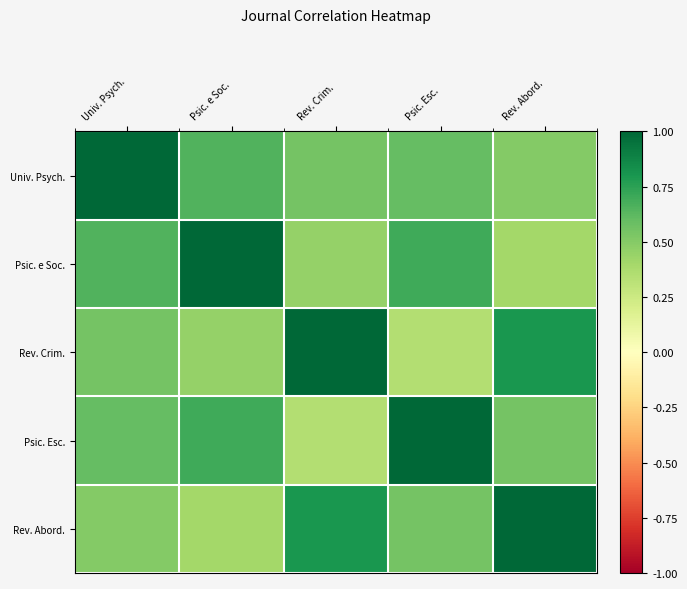

Count the number of data series in this chart.

5